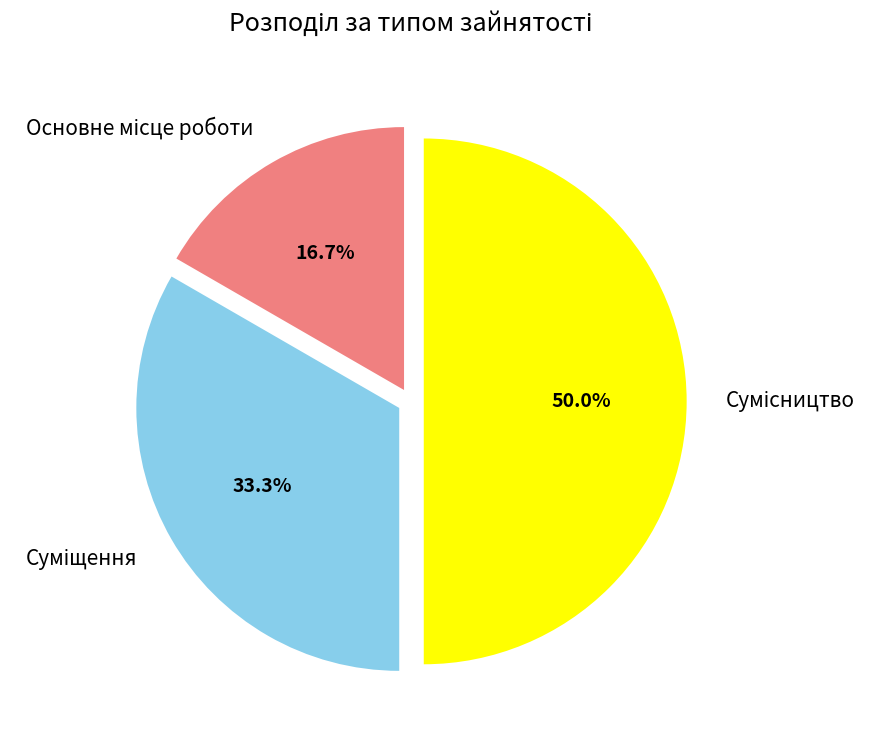

What portion of the pie excludes Суміщення?

66.7%